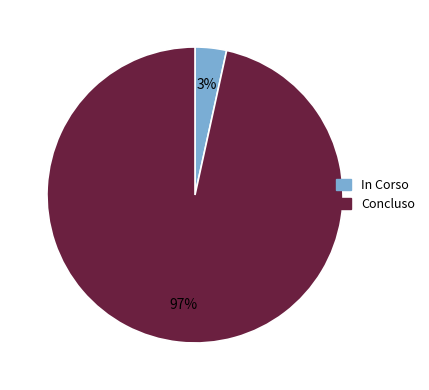

Which slice represents more than half of the pie?

Concluso